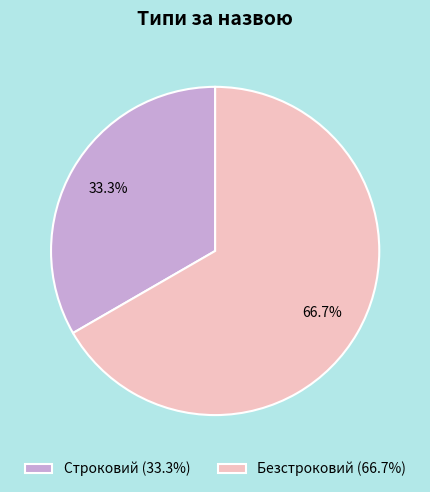

What percentage is the Безстроковий slice, to the nearest percent?

67%